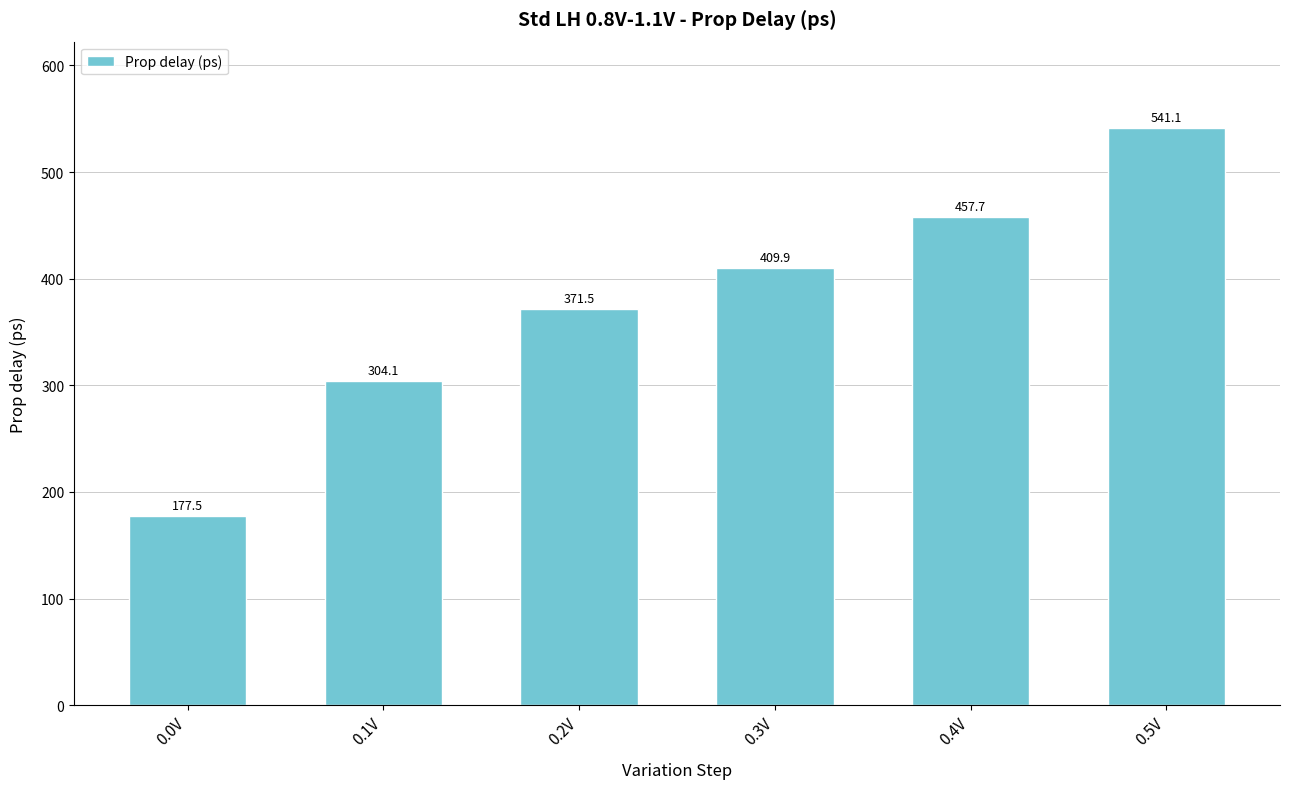

Does the chart contain stacked bars?

No